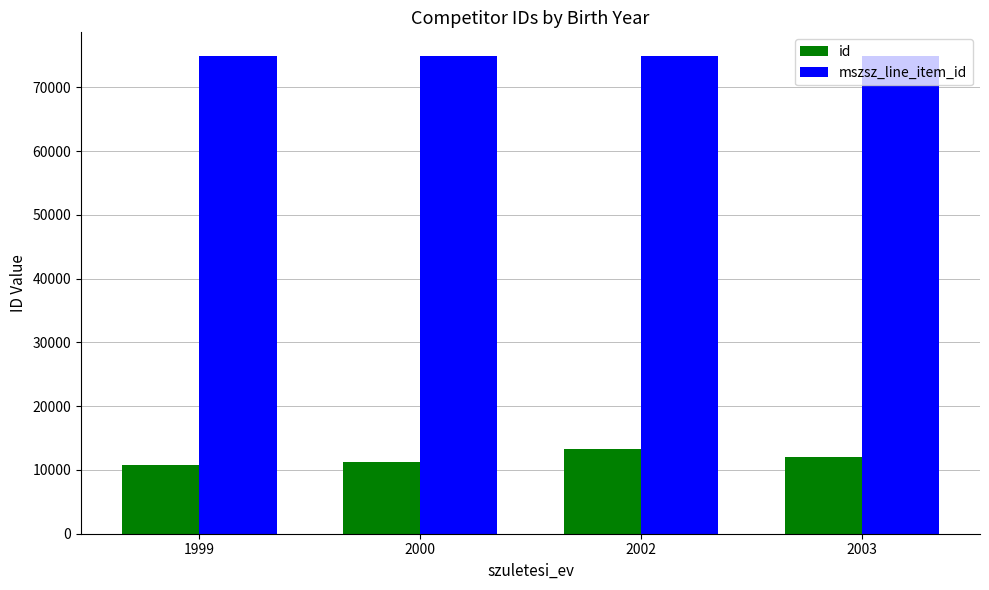

What is the total value across all series at 1999?

85660